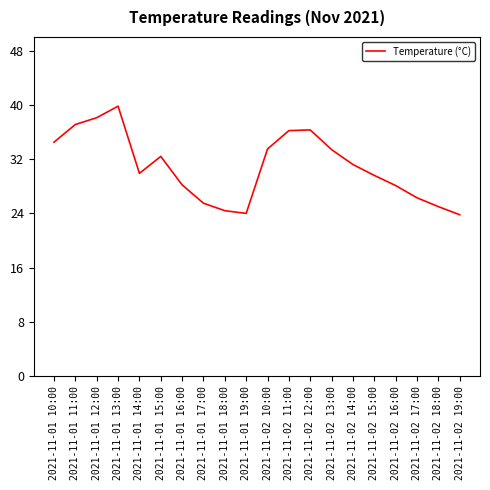

Between 2021-11-01 15:00 and 2021-11-01 12:00, which is larger?

2021-11-01 12:00